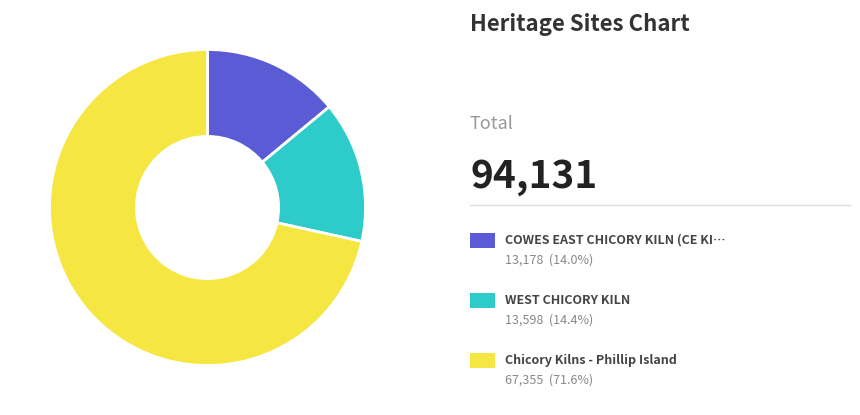

Is there a majority slice in this chart?

Yes